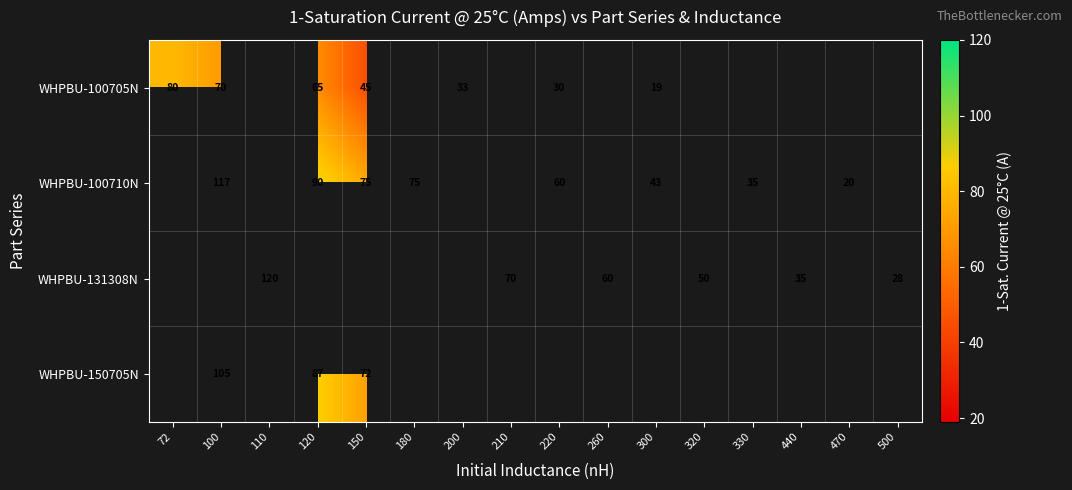

Between 260 and 100, which is larger?

100